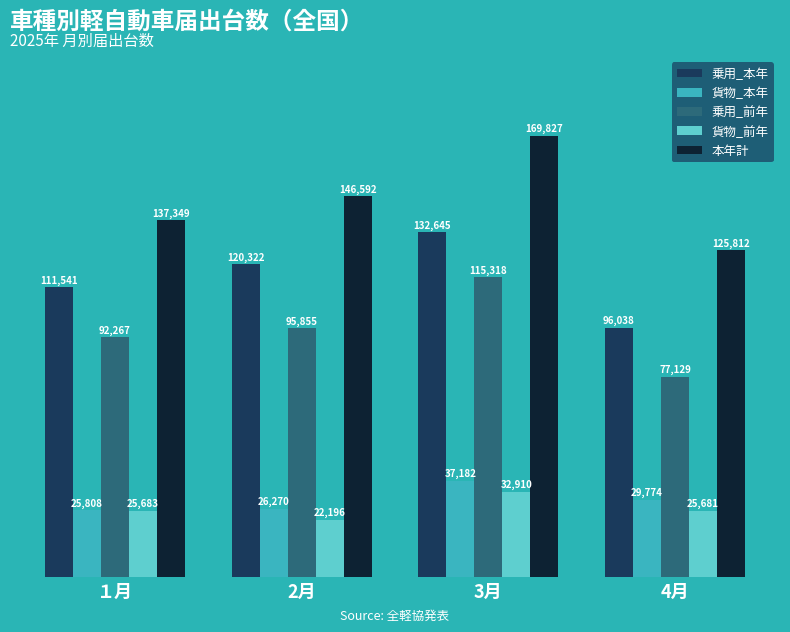

What is the smallest value displayed?

22196